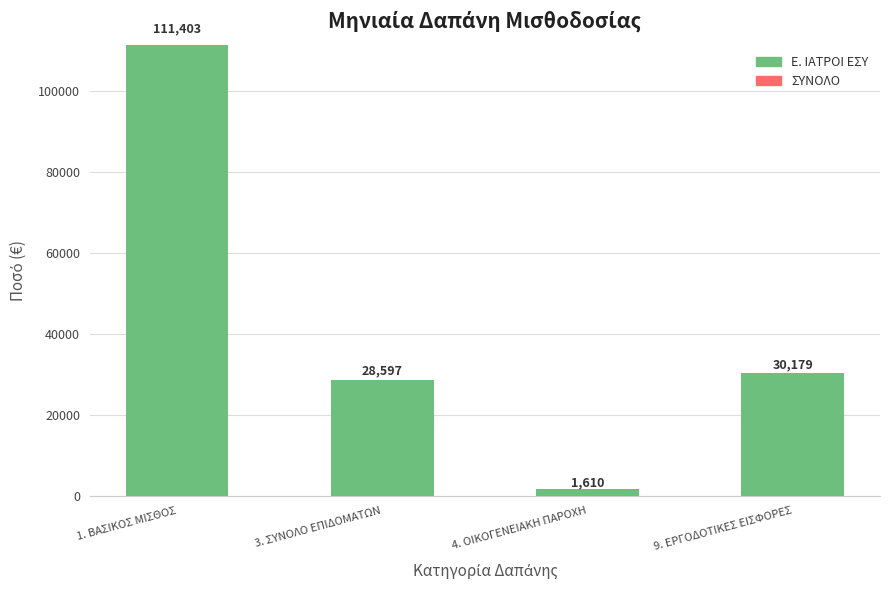

What is the label of the 1st bar from the right?

9. ΕΡΓΟΔΟΤΙΚΕΣ ΕΙΣΦΟΡΕΣ